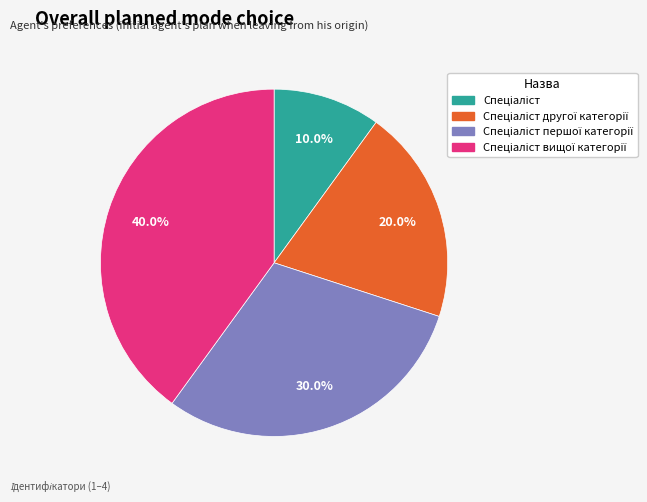

Does any single category account for the majority?

No